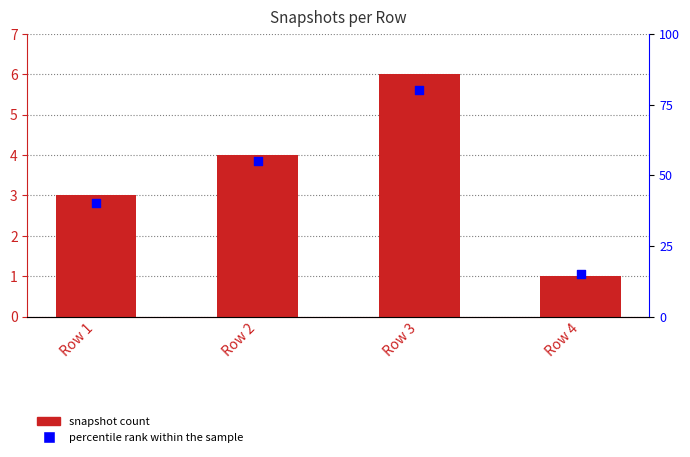

What are all the series names shown in the legend?

snapshot count, percentile rank within the sample